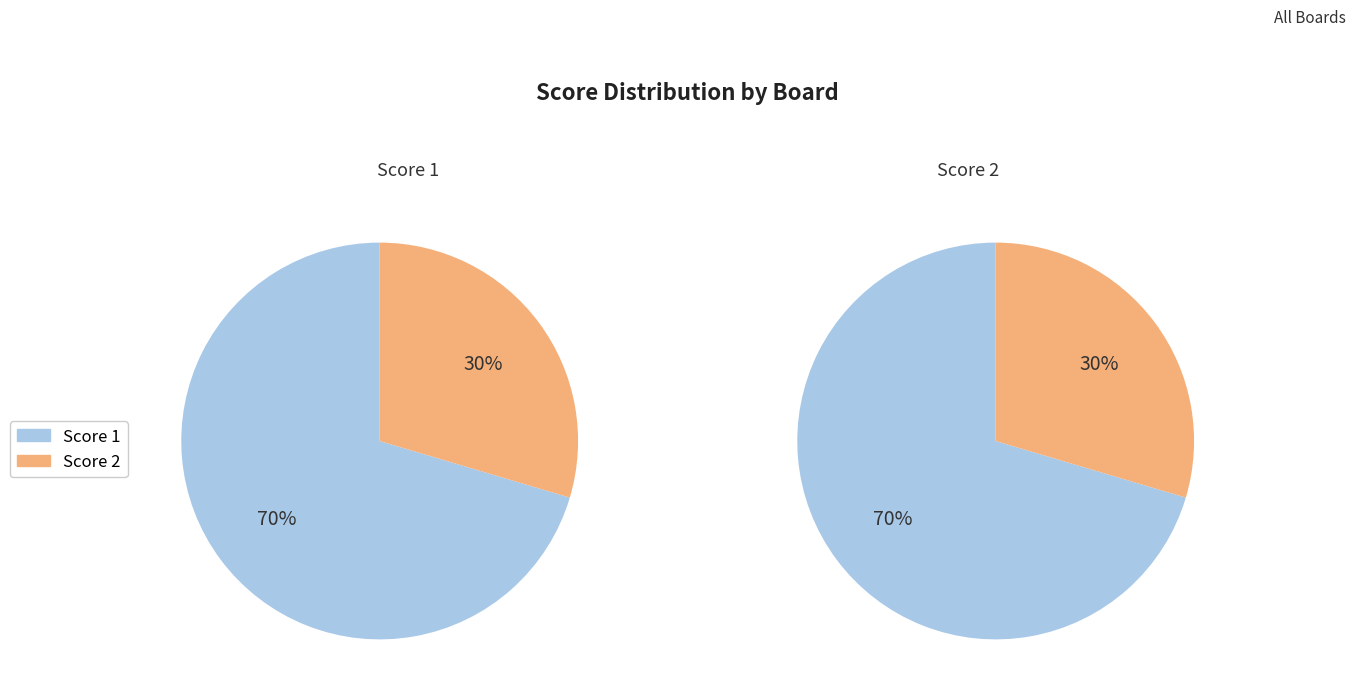

Is the sum of 5 and 7 greater than half?

No